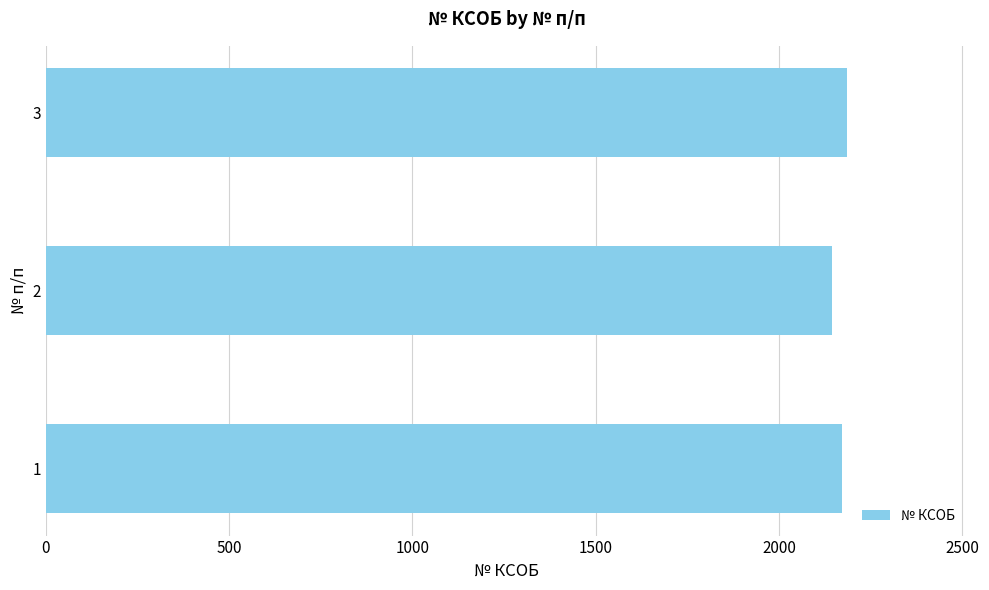

What is the approximate value at 3?

2187